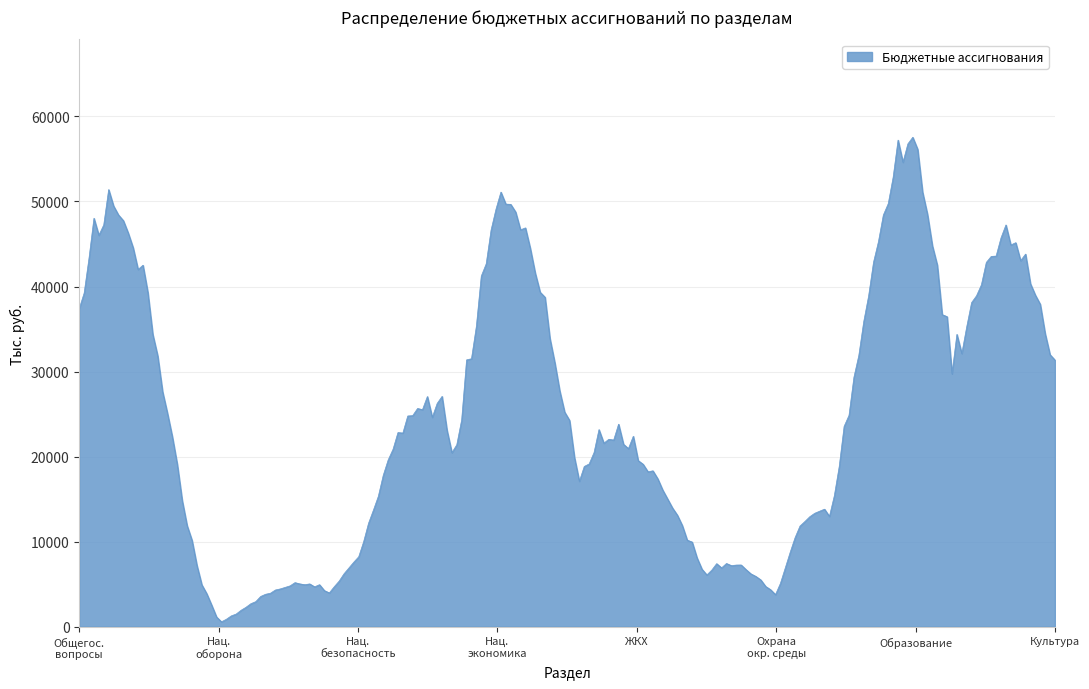

What is the greatest value displayed?

57548.5